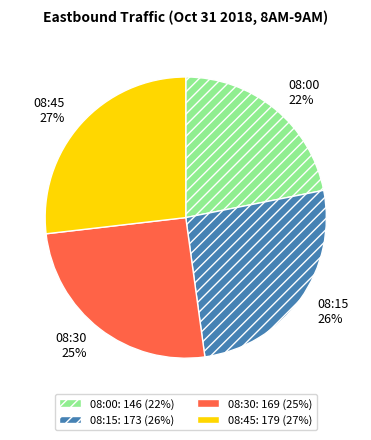

Does any single category account for the majority?

No